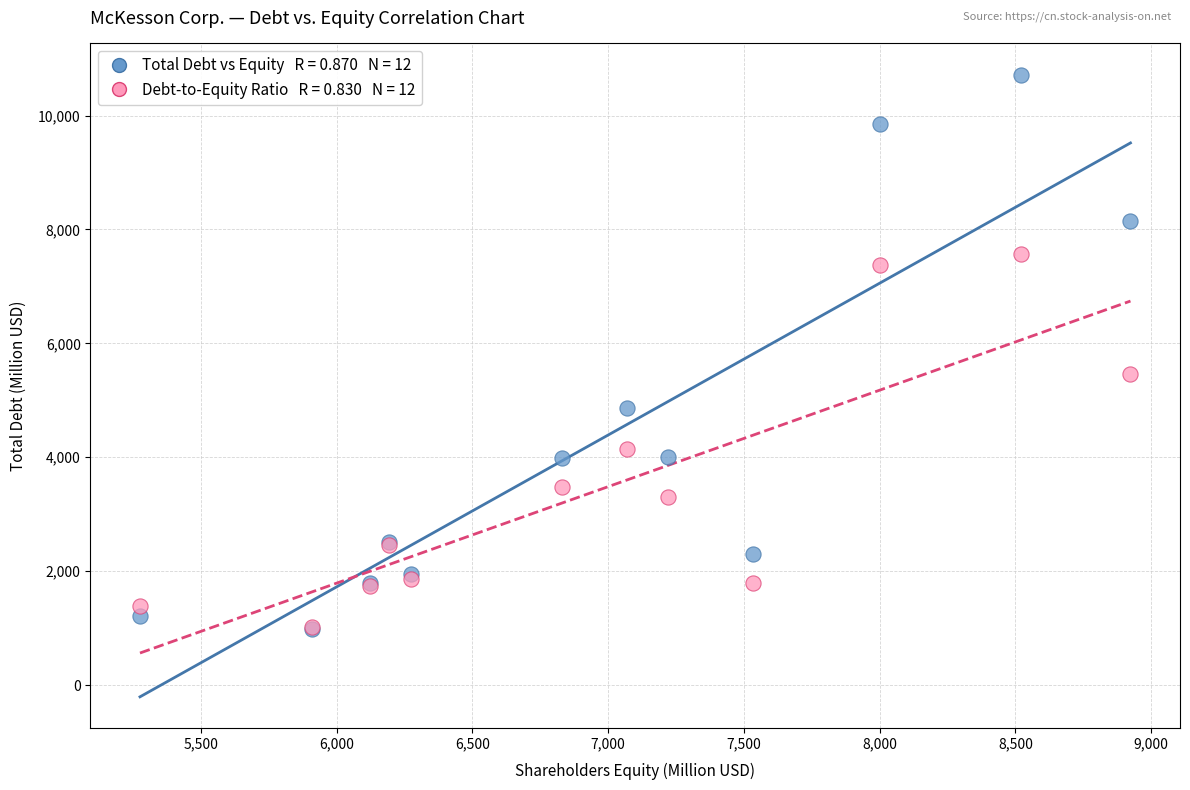

Across all series, what Y value is closest to 5855?

5460.0